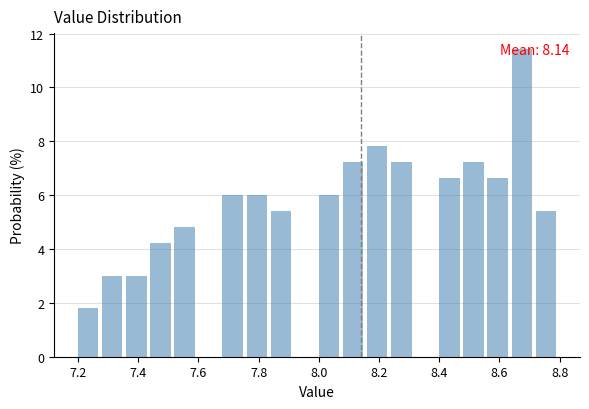

Over which range of the x-axis is the bar tallest?

8.64 to 8.72